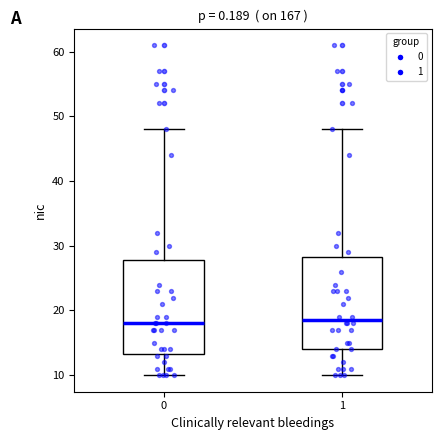

Where does the median line of the box at x = 1 sit on the y-axis? The values are not printed on the chart, so give them approximately, as read against the axis.

19